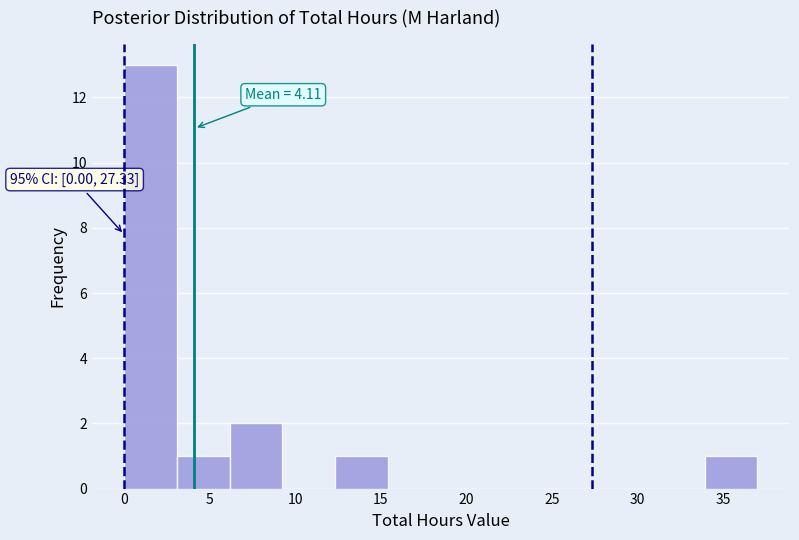

Which range on the x-axis has the tallest bar?

0.0 to 3.0